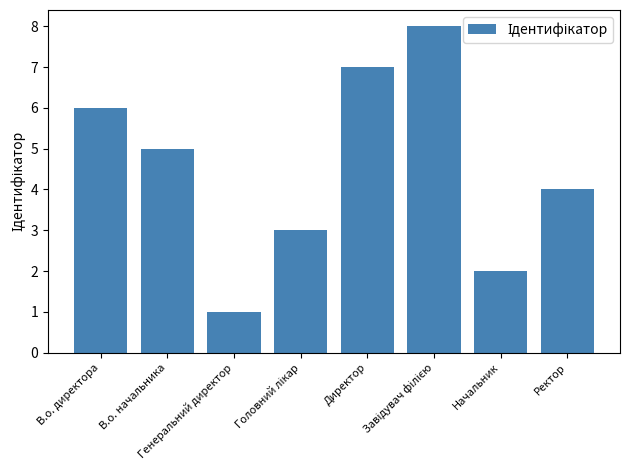

What is the change in value from Генеральний директор to Директор?

+6